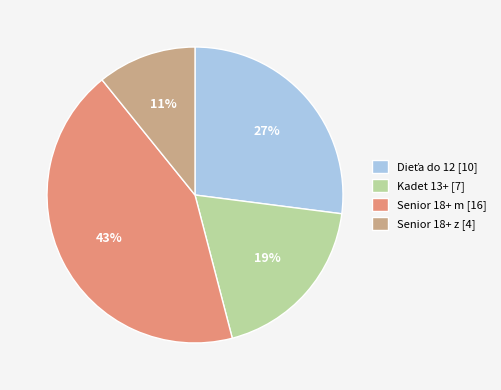

How many slices are in this pie chart?

4